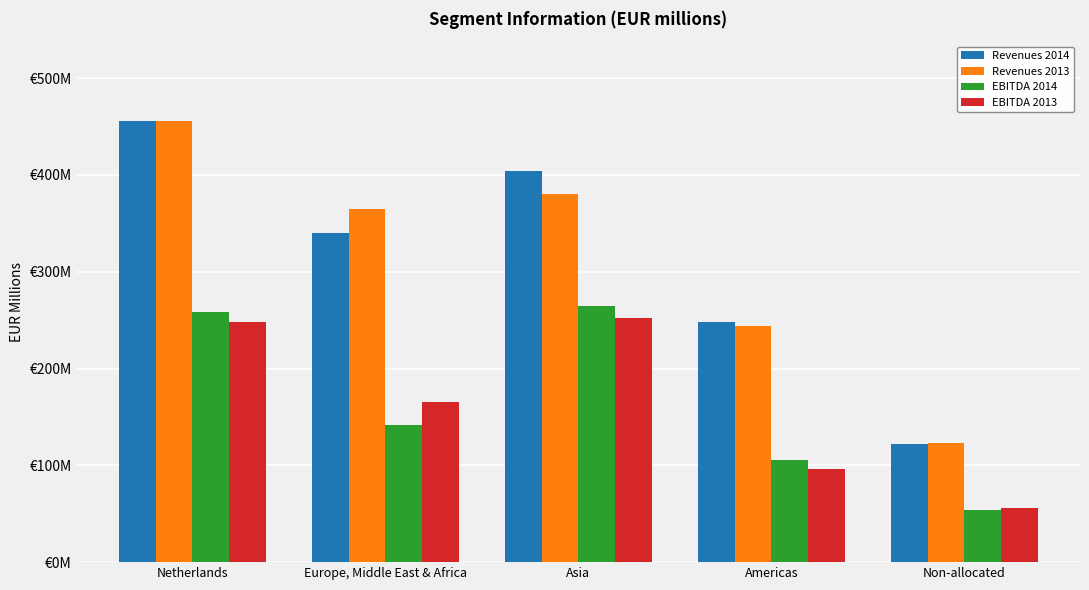

At which label does EBITDA 2014 reach its peak?

Asia